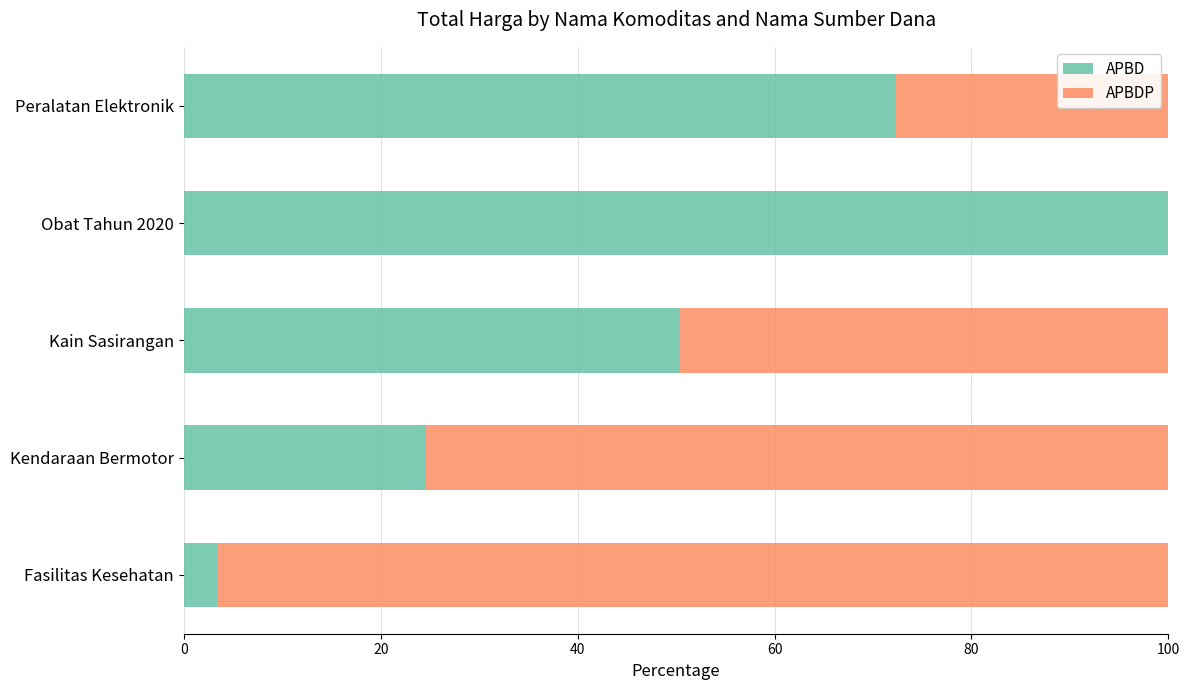

How many data points in APBD are above 50?

3